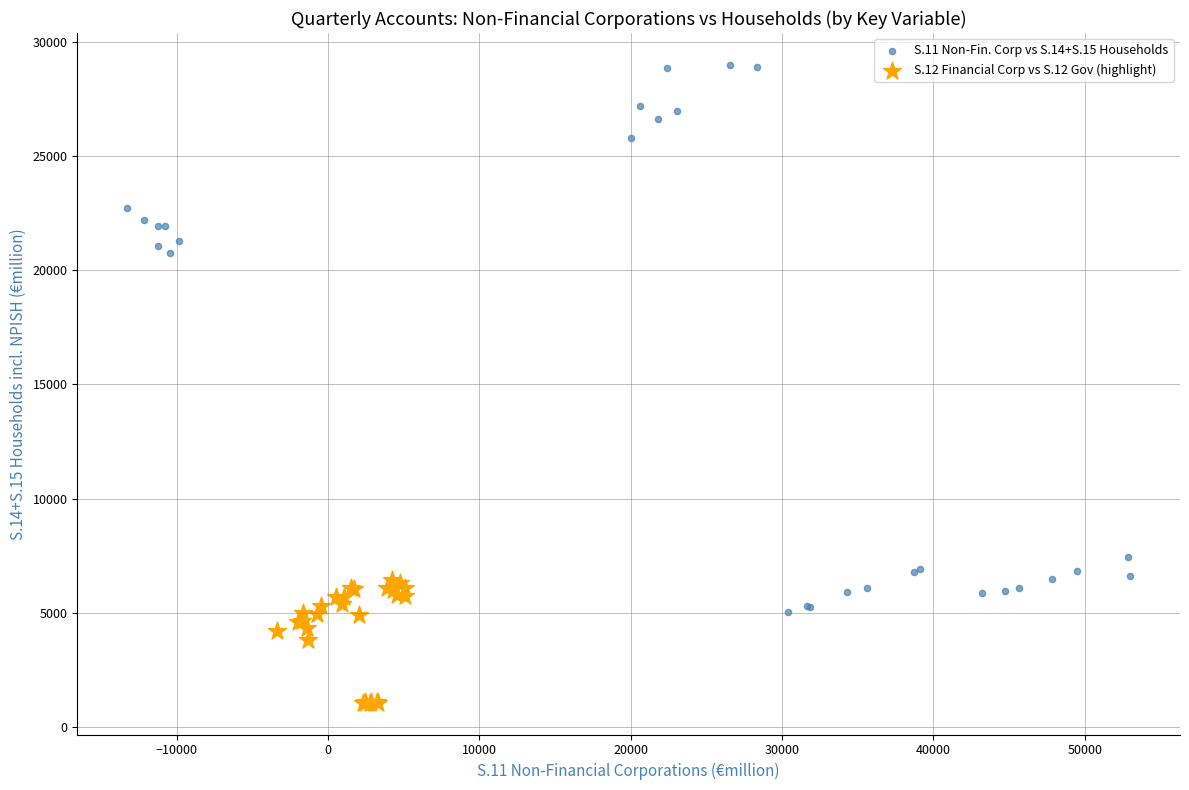

Which series contains the highest Y value?

S.11 Non-Fin. Corp vs S.14+S.15 Households